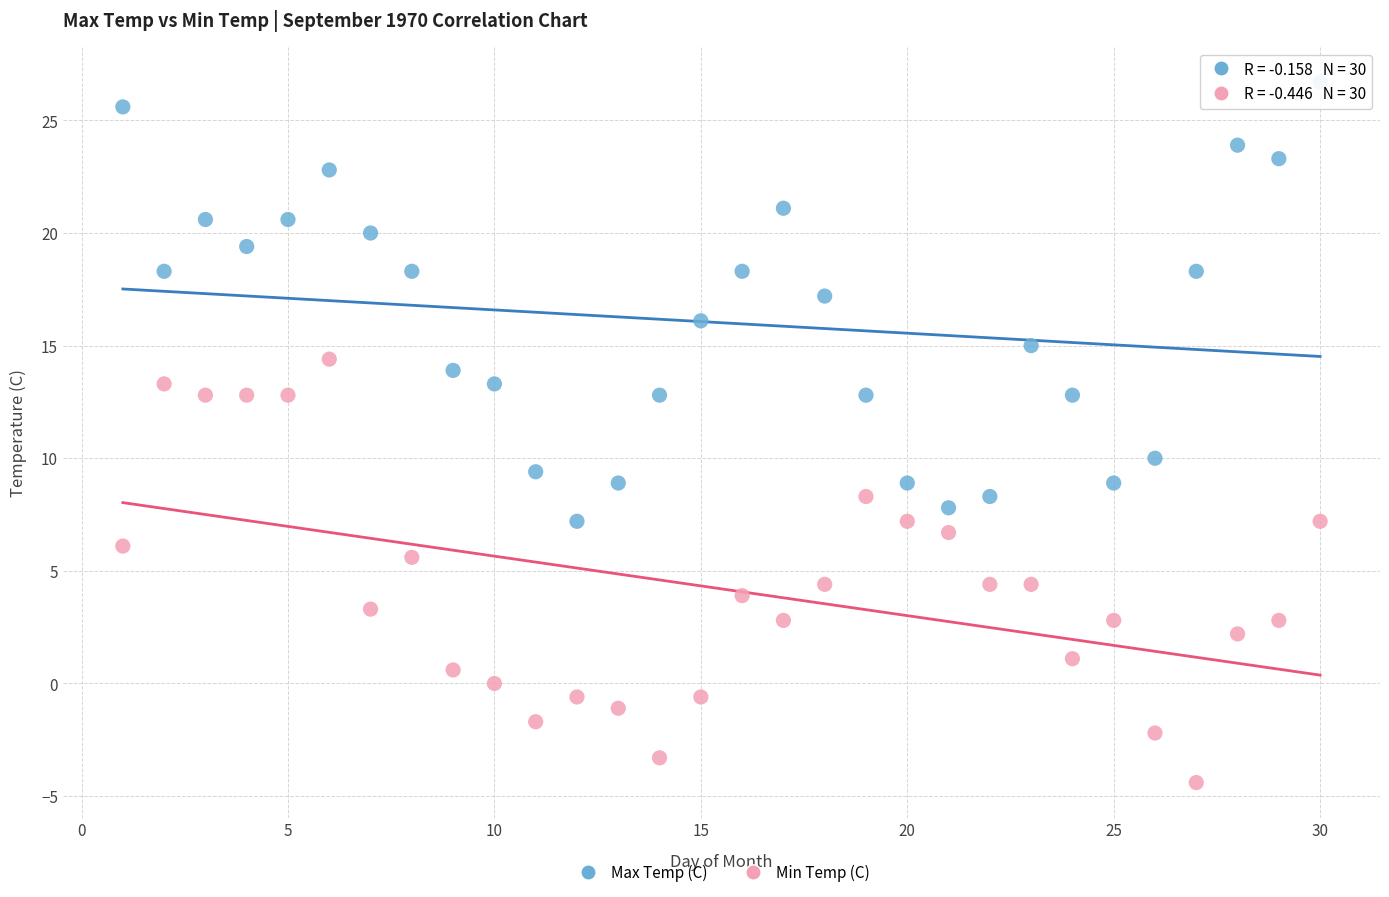

Across all series, what Y value is closest to 11?

10.0